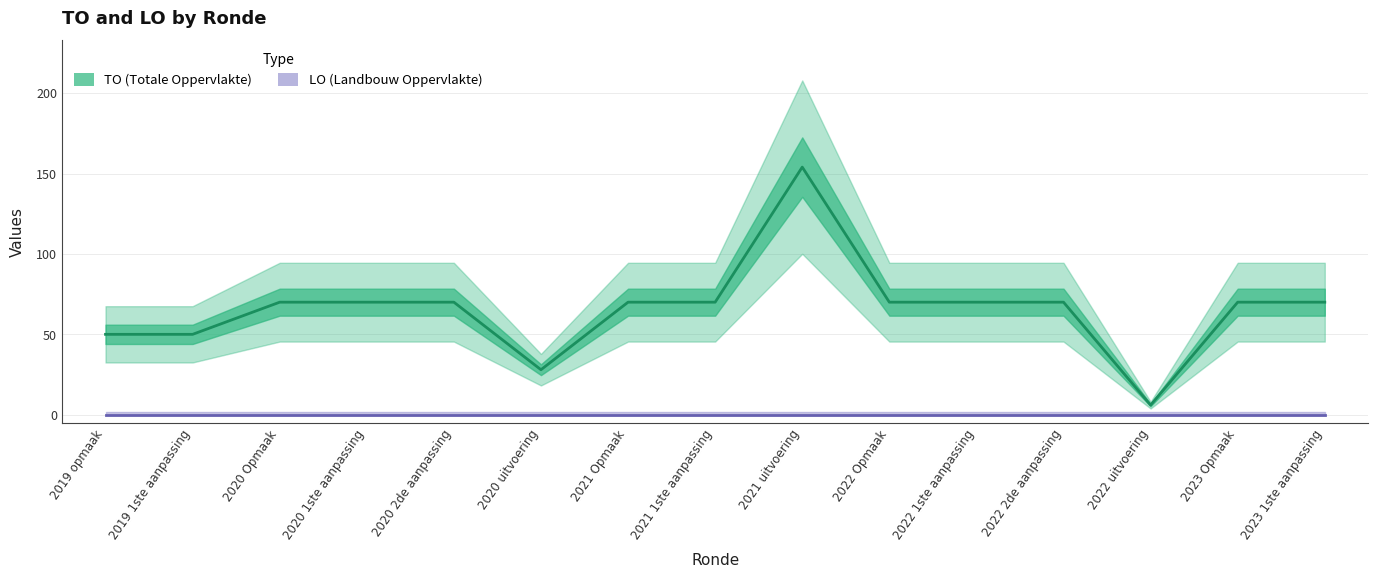

What is the difference between the values at 2019 opmaak and 2022 1ste aanpassing?

20